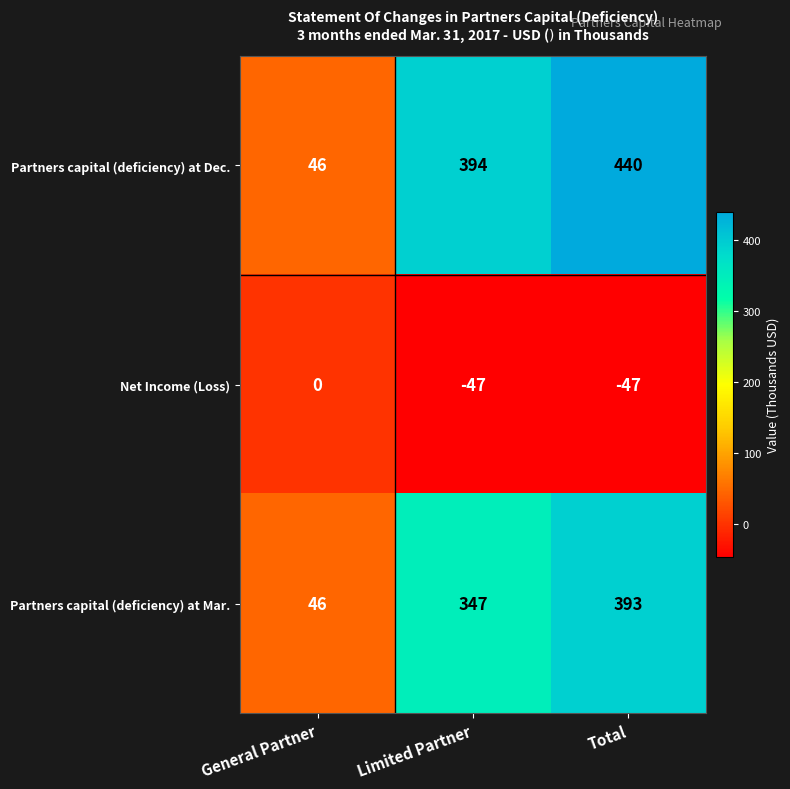

Reading left to right, list all the values displayed in this chart.

Partners capital (deficiency) at Dec.: 46	394	440
Net Income (Loss): 0	-47	-47
Partners capital (deficiency) at Mar.: 46	347	393